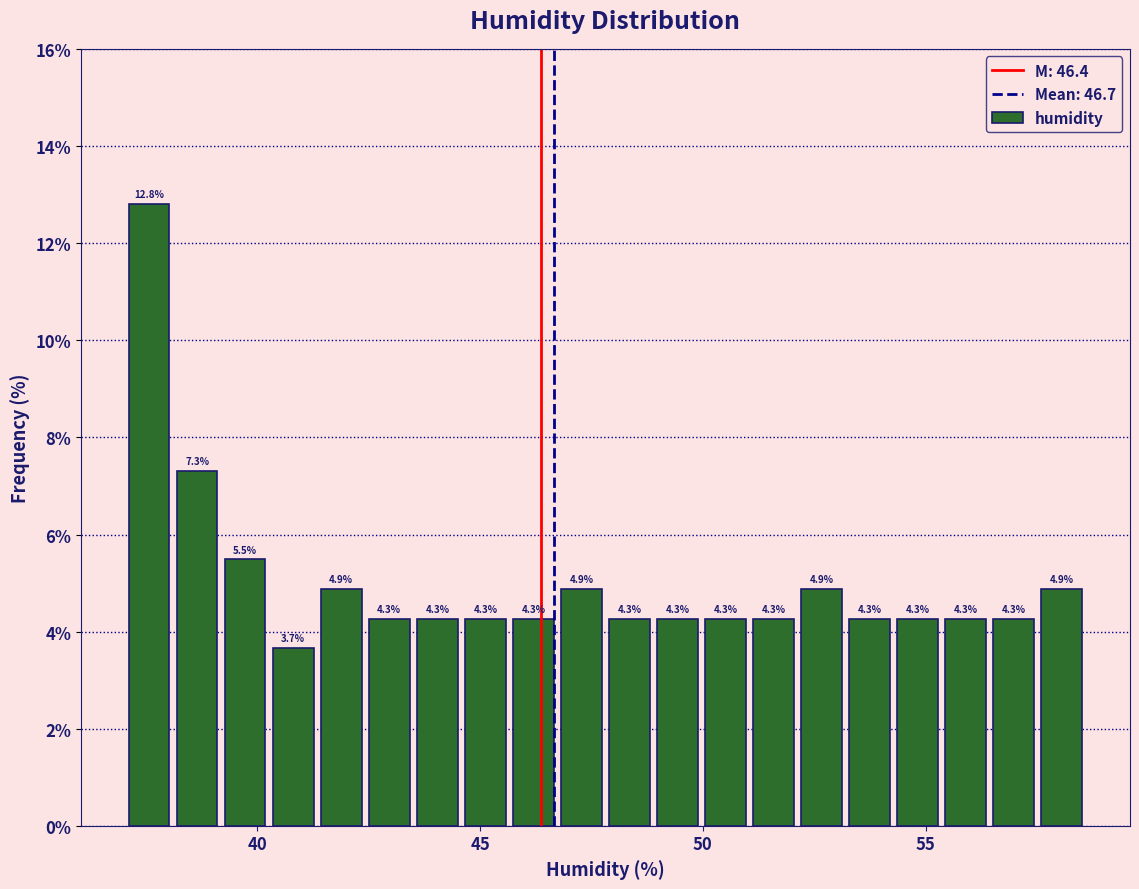

Around what value on the x-axis is the tallest bar? Give the approximate position of its centre, as read against the axis.

37.5